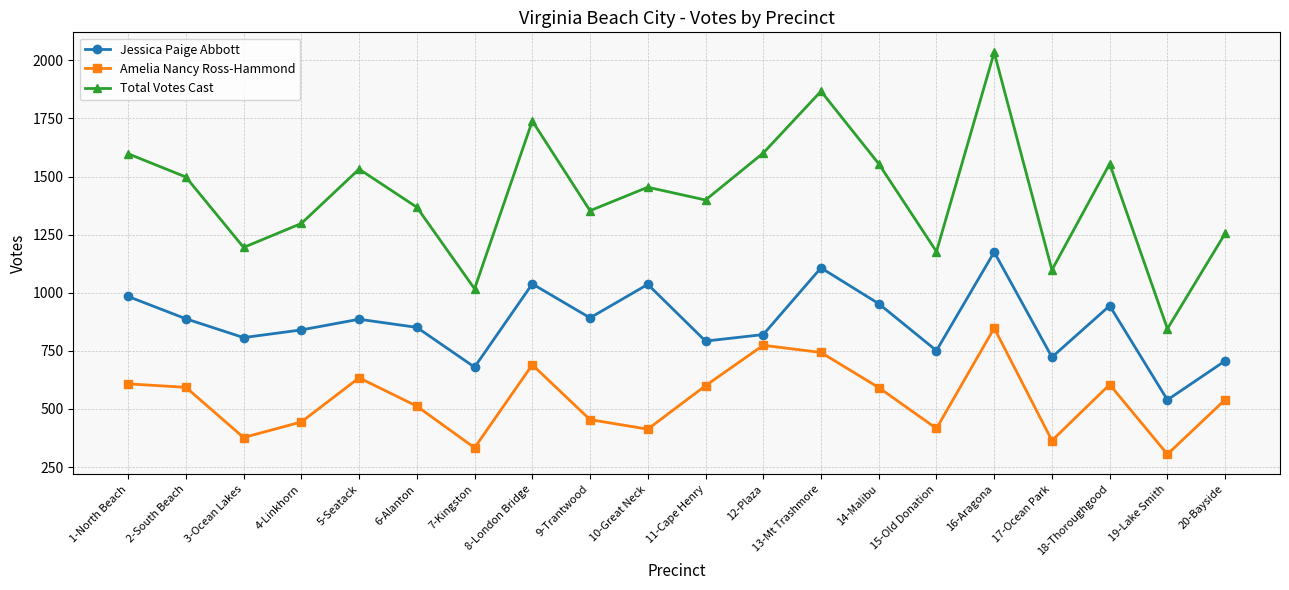

Where does the Total Votes Cast series first go above 1454?

1-North Beach